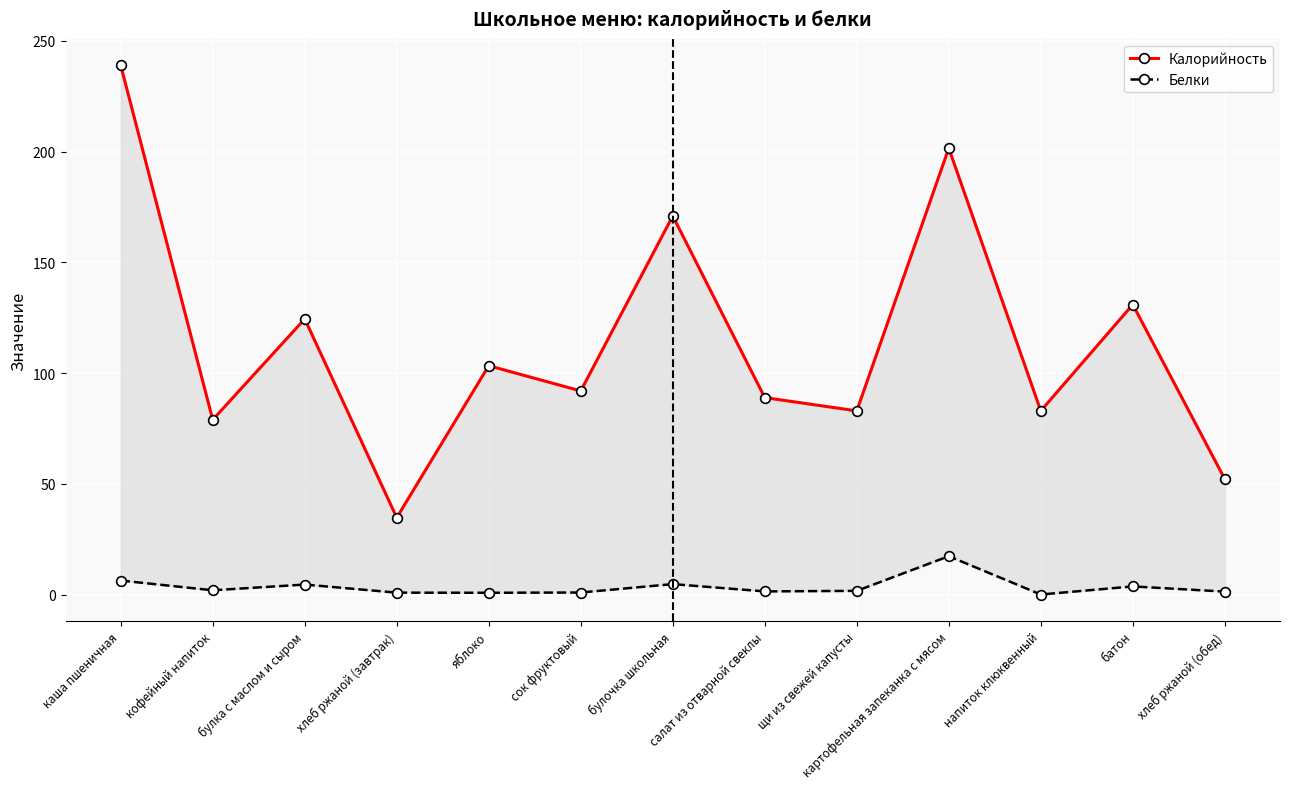

What is the value of the Калорийность point at the 13th from the left?

52.2